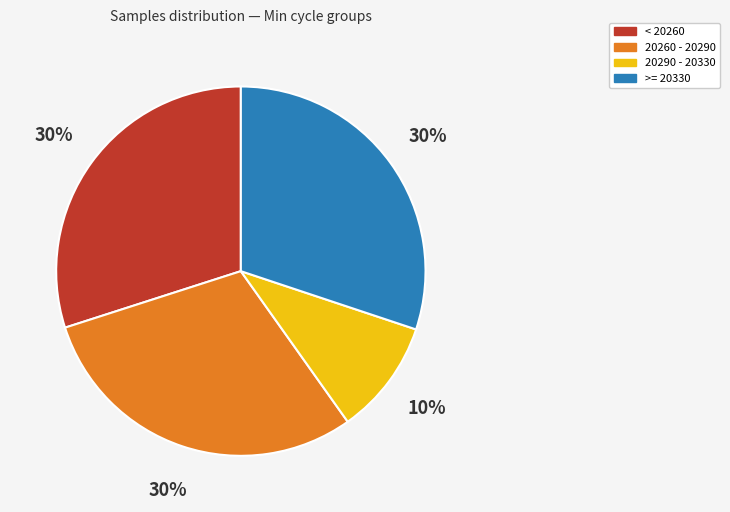

The >= 20330 slice represents 30% of the pie. True or false?

True